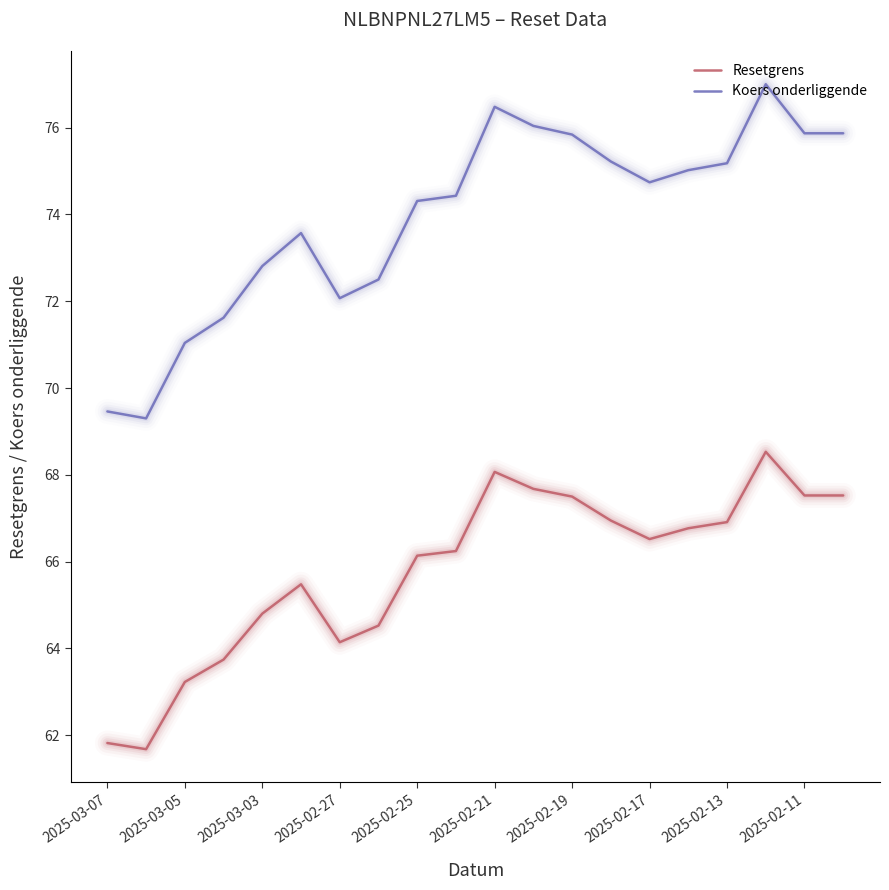

What are all the series names shown in the legend?

Resetgrens, Koers onderliggende